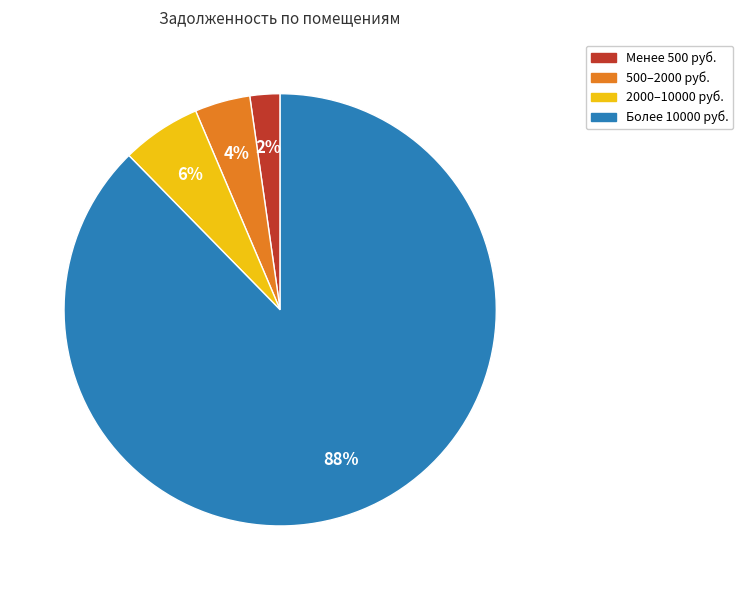

To the nearest percent, what is the average slice percentage?

25%